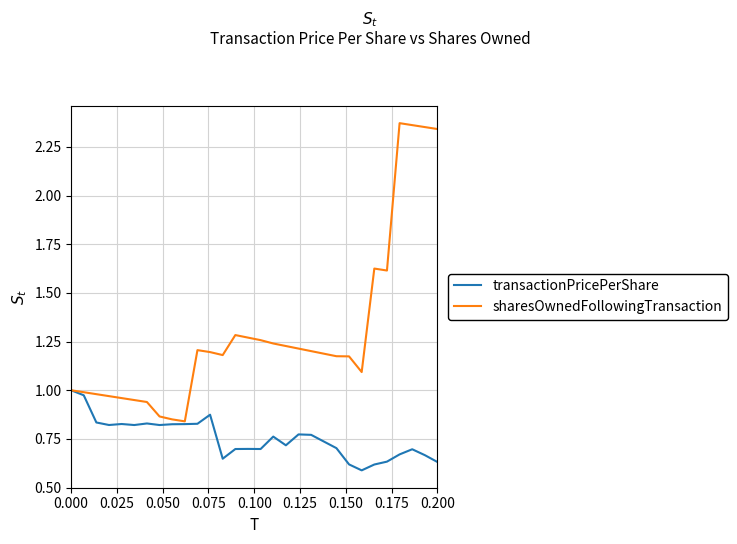

Which series has the widest spread of values?

sharesOwnedFollowingTransaction